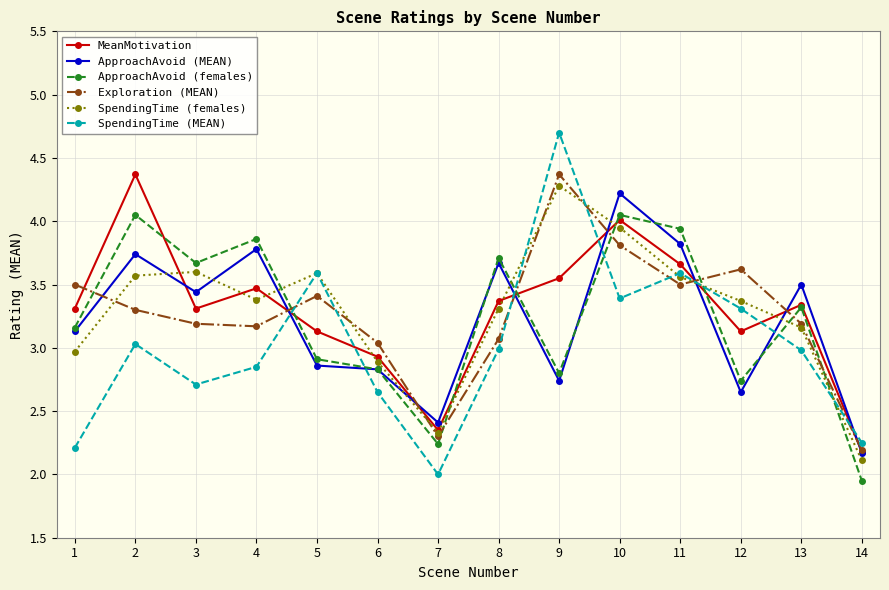

What are all the series names shown in the legend?

MeanMotivation, ApproachAvoid (MEAN), ApproachAvoid (females), Exploration (MEAN), SpendingTime (females), SpendingTime (MEAN)